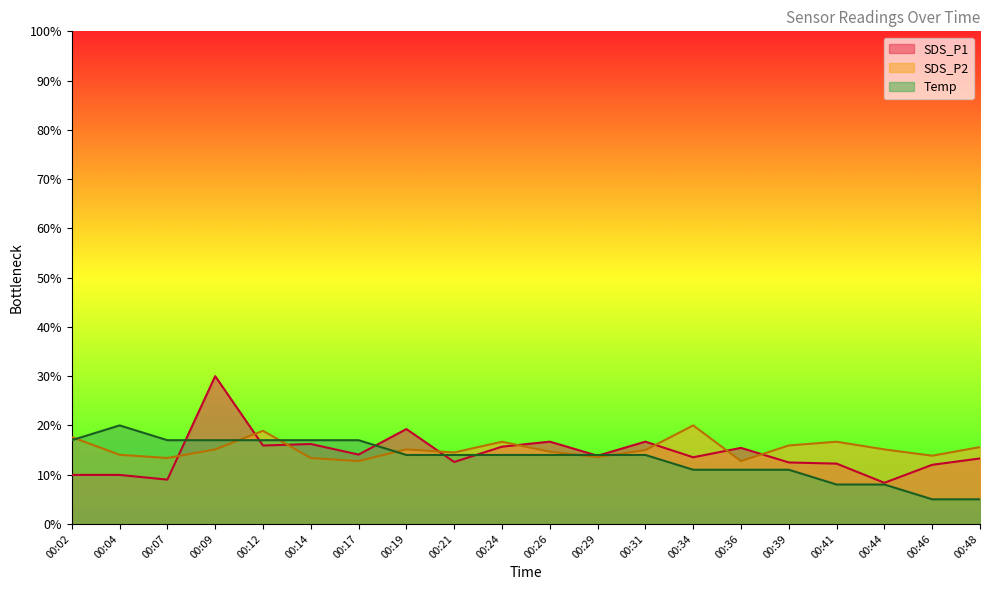

At which category does the chart reach its peak across all series?

00:09